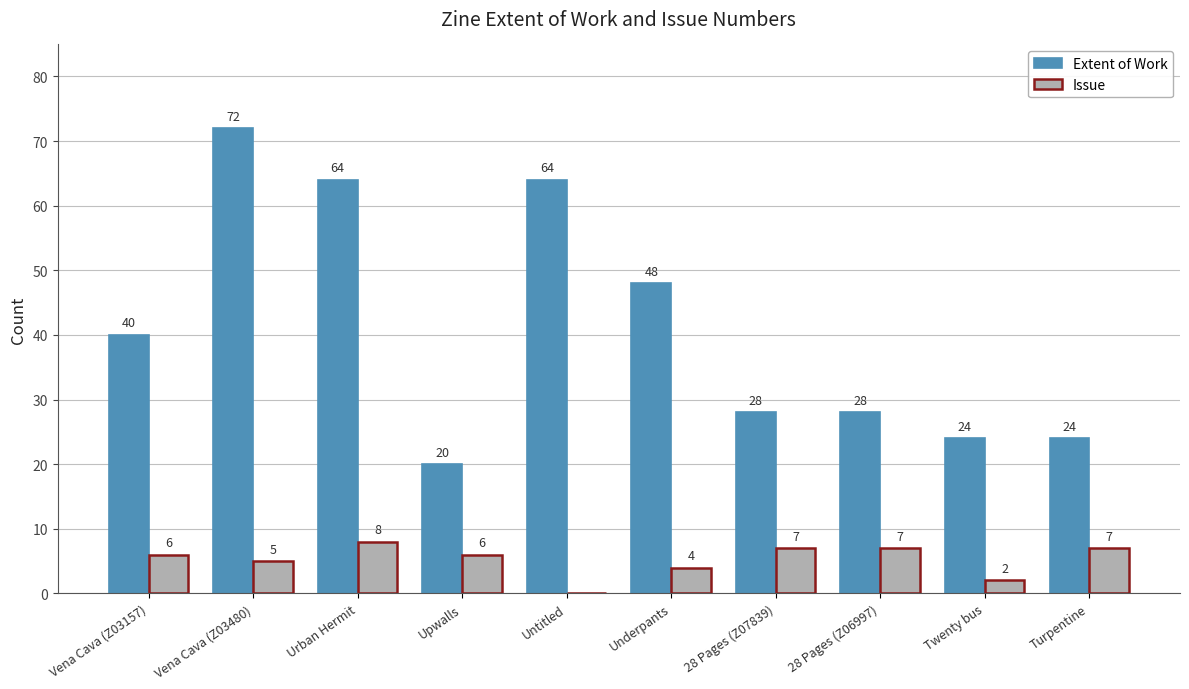

Reading right to left, extract all data points from this chart.

Extent of Work: Turpentine=24	Twenty bus=24	28 Pages (Z06997)=28	28 Pages (Z07839)=28	Underpants=48	Untitled=64	Upwalls=20	Urban Hermit=64	Vena Cava (Z03480)=72	Vena Cava (Z03157)=40
Issue: Turpentine=7	Twenty bus=2	28 Pages (Z06997)=7	28 Pages (Z07839)=7	Underpants=4	Untitled=0	Upwalls=6	Urban Hermit=8	Vena Cava (Z03480)=5	Vena Cava (Z03157)=6